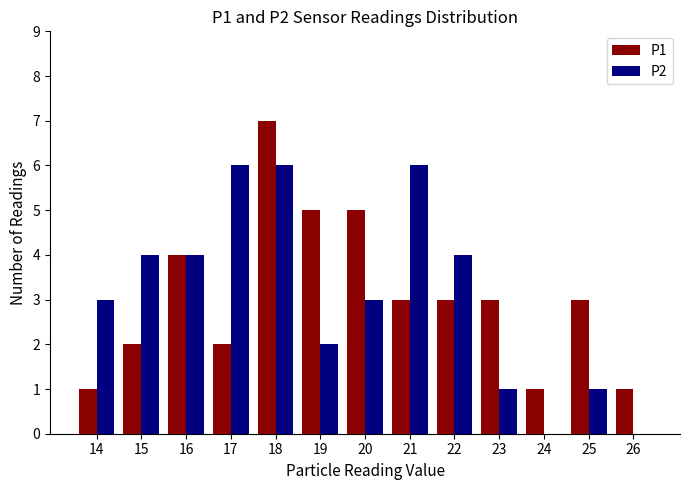

What is the total value across all series at 17?

8